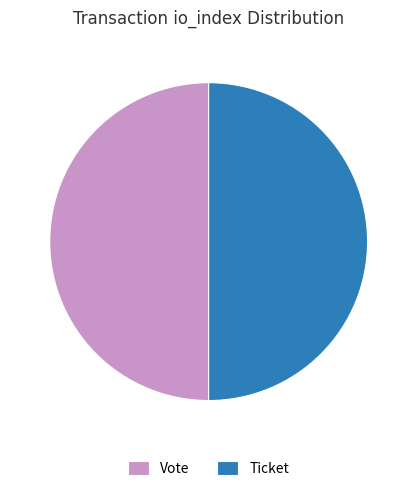

What is the ratio of the value at Ticket to the value at Vote?

1.0